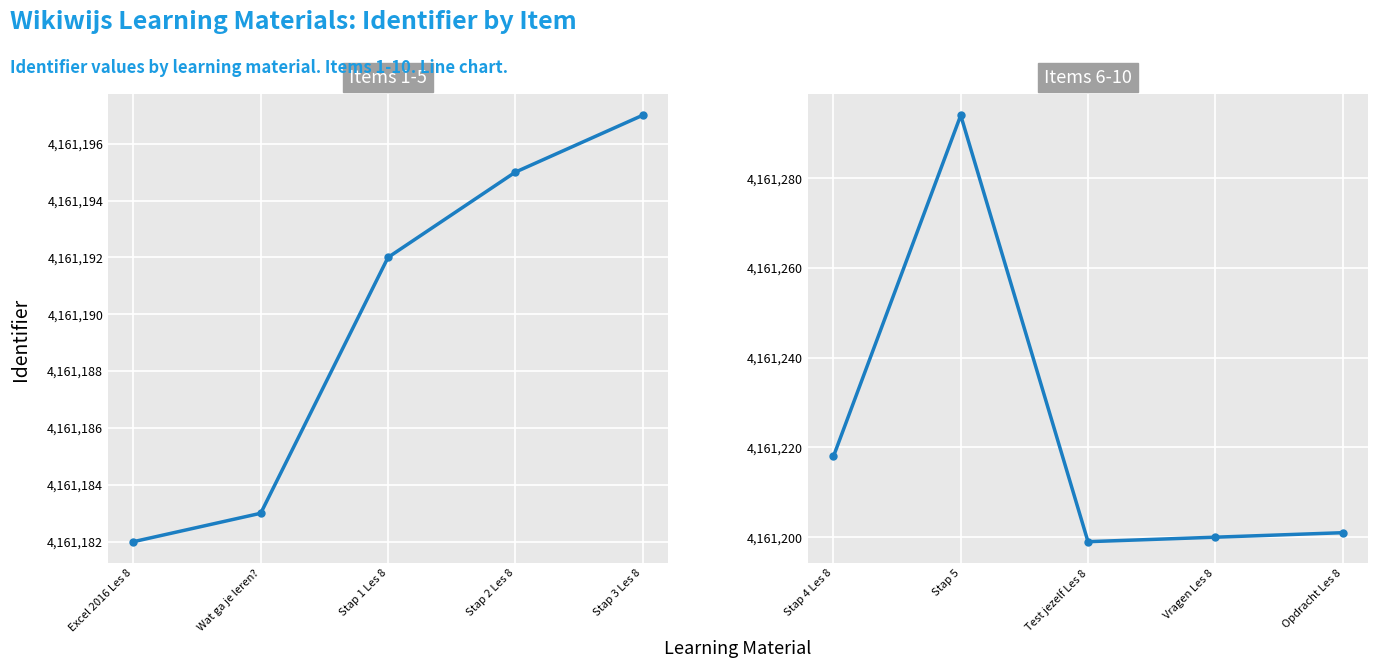

What is the difference between the maximum and minimum values in the Items 6-10 series?

95